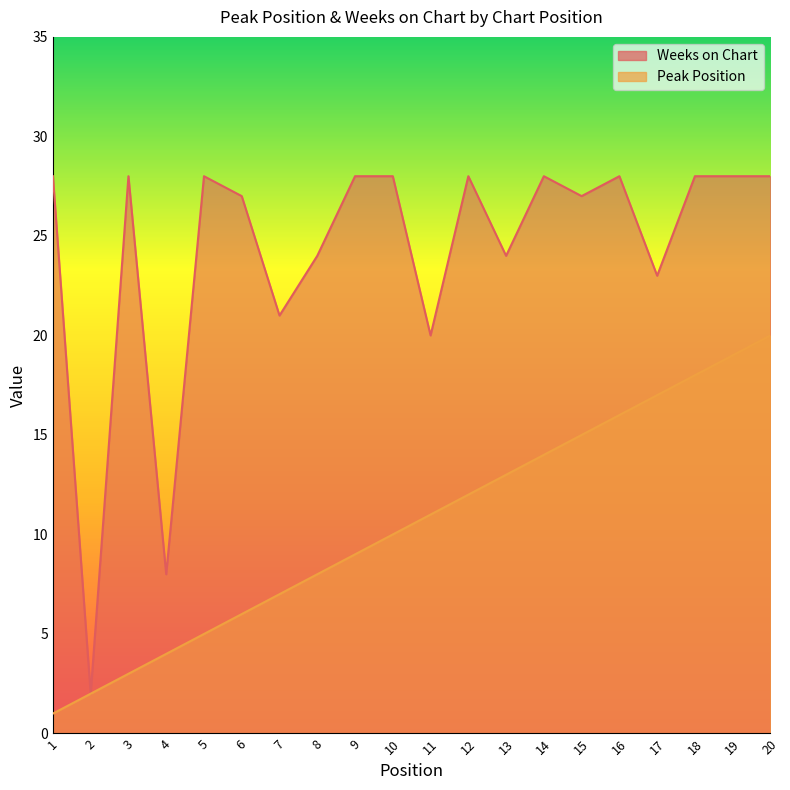

The value of Peak Position at 6 is 6. True or false?

True